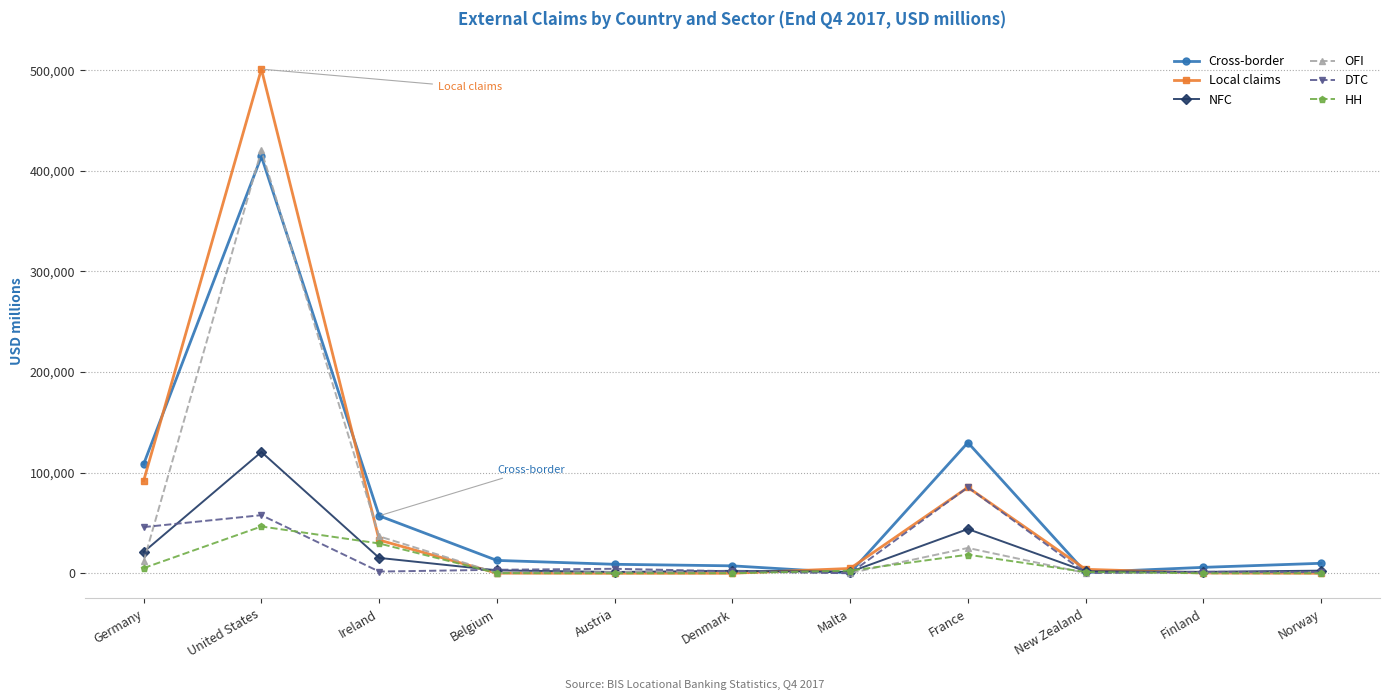

Where is OFI nearest to the value 210242?

Ireland